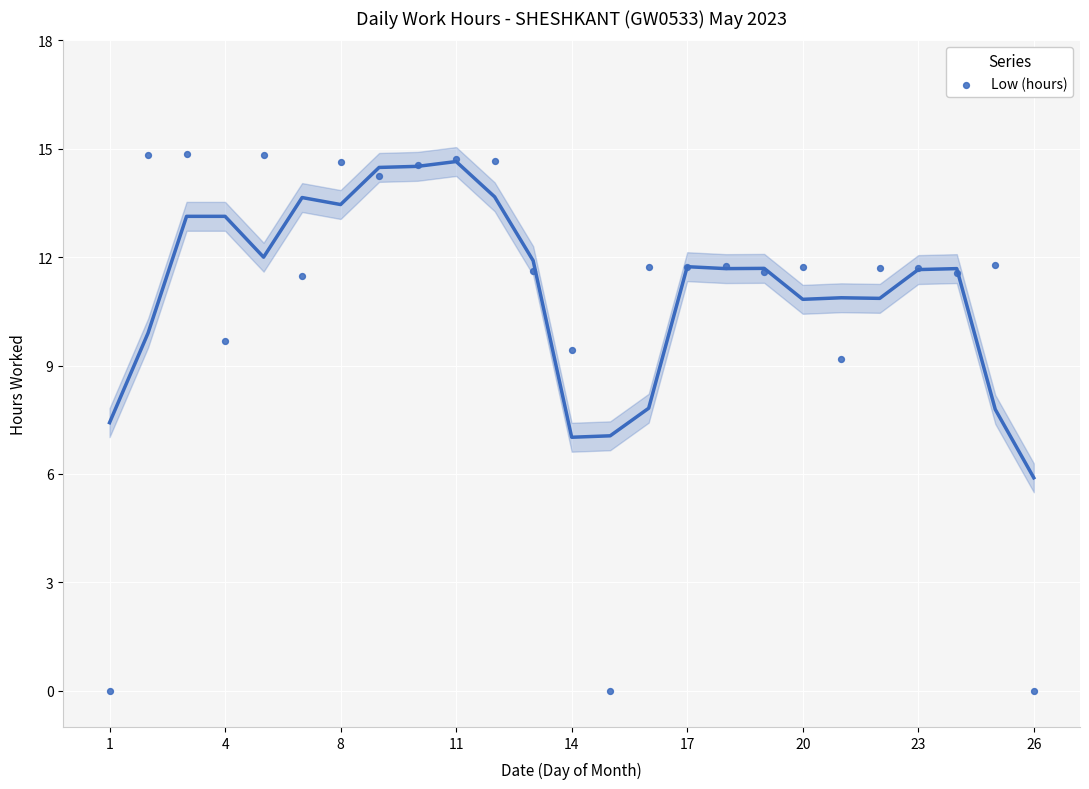

What Y value in the scatter plot is closest to 7?

9.2